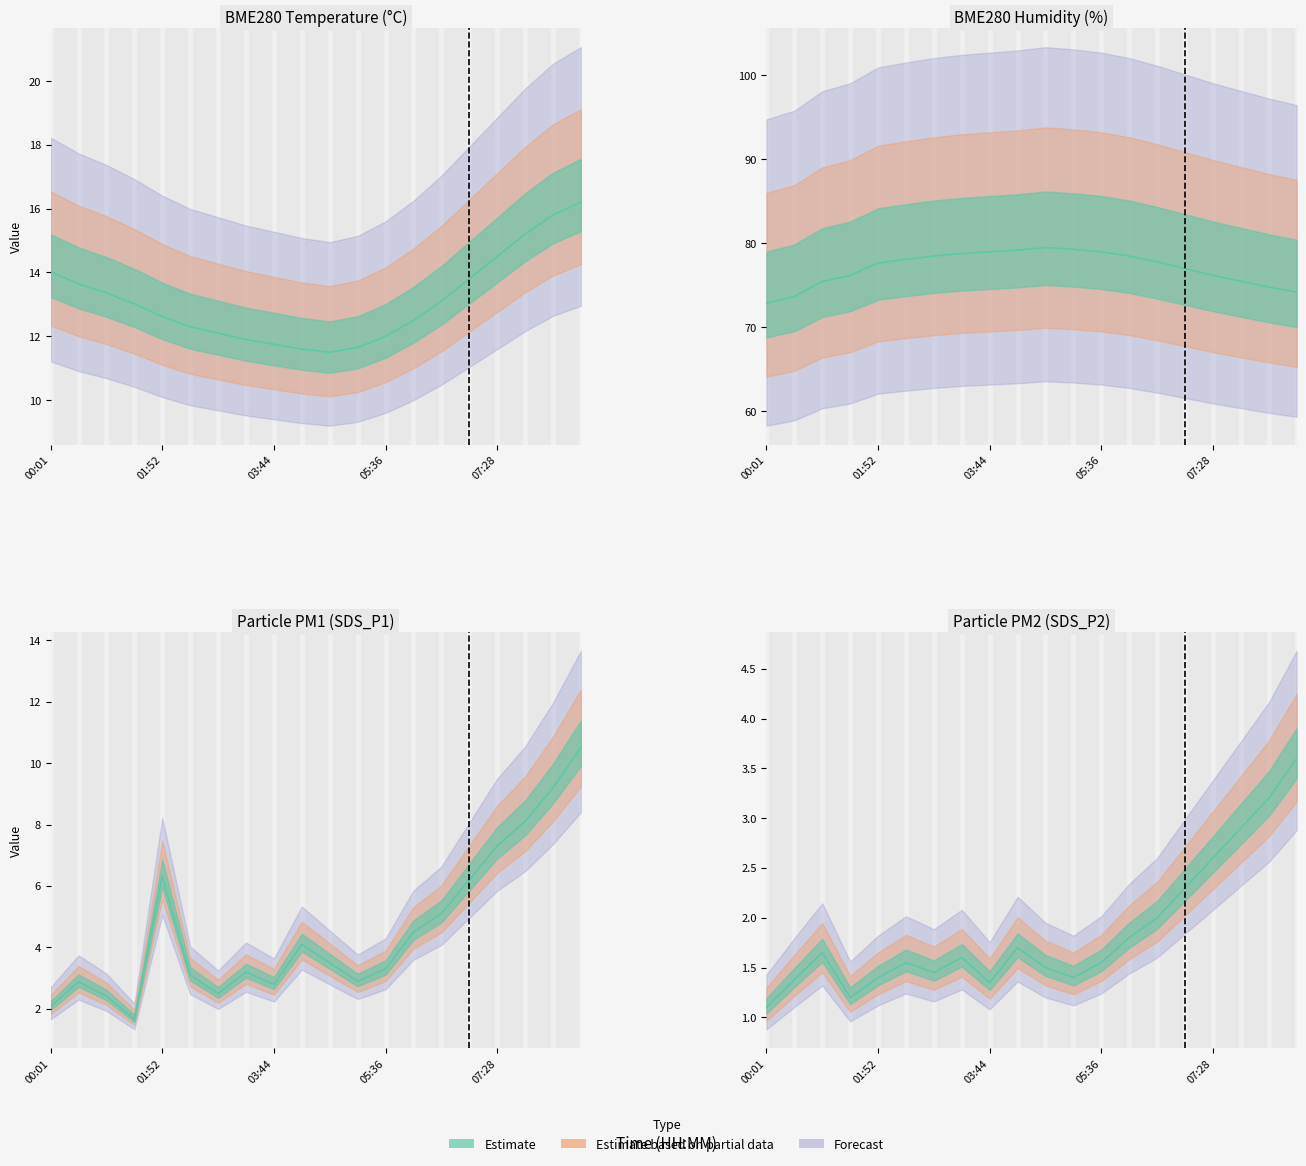

At how many categories does at least one series exceed 52?

20